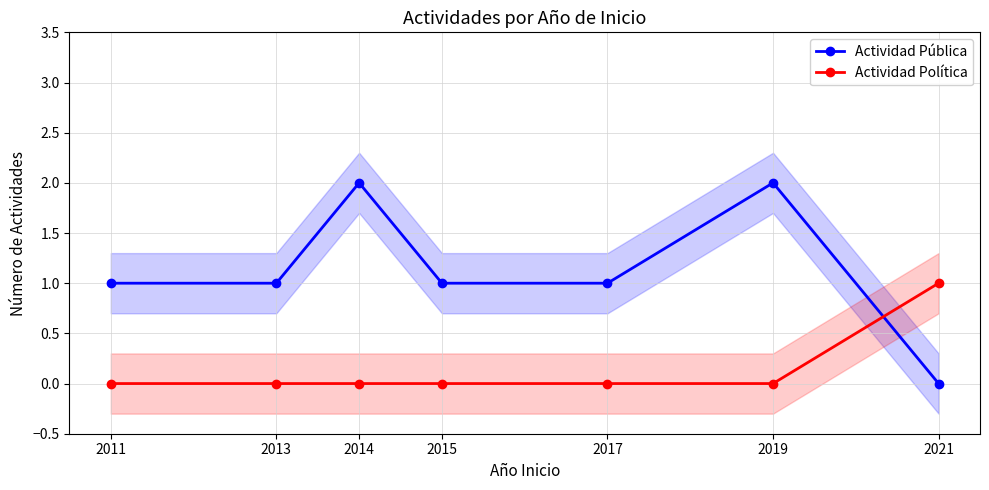

What is the spread (max minus min) of values at 2017?

1